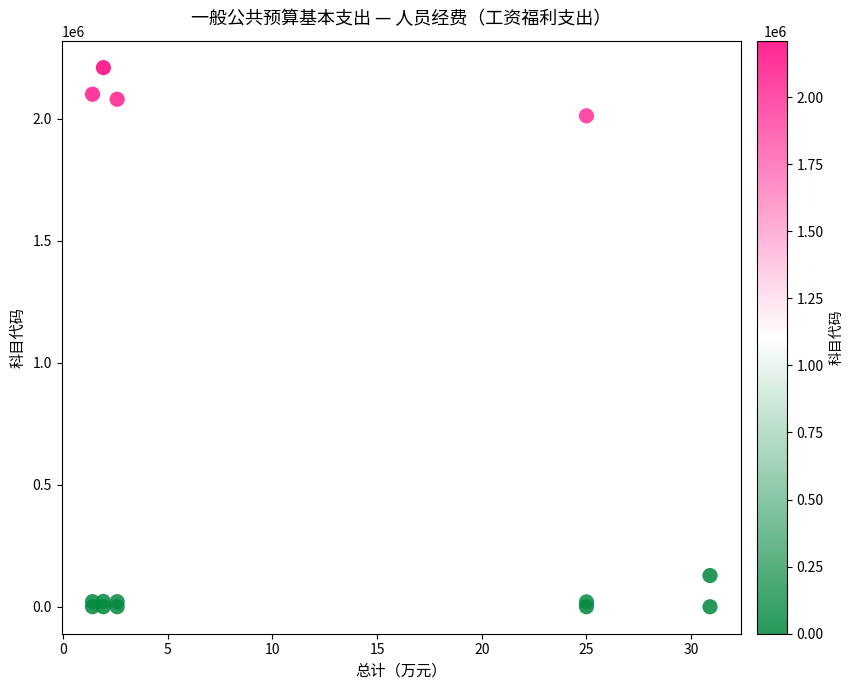

What Y value in the scatter plot is closest to 1105100?

2012601